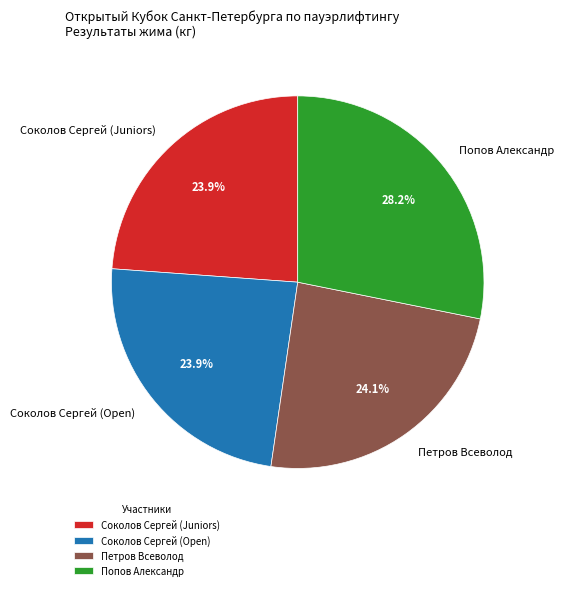

Does Соколов Сергей (Juniors) account for over 50% of the chart?

No